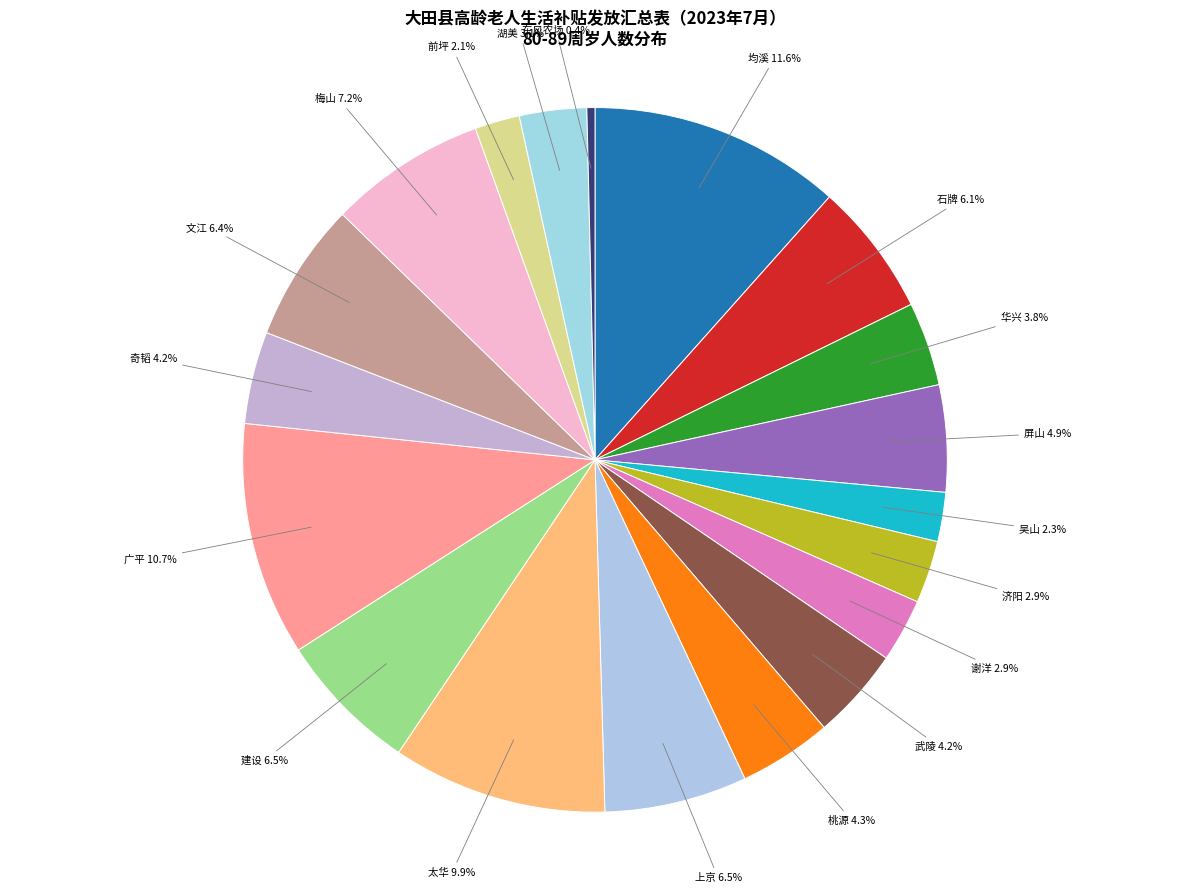

Is the sum of 奇韬 and 济阳 greater than half?

No